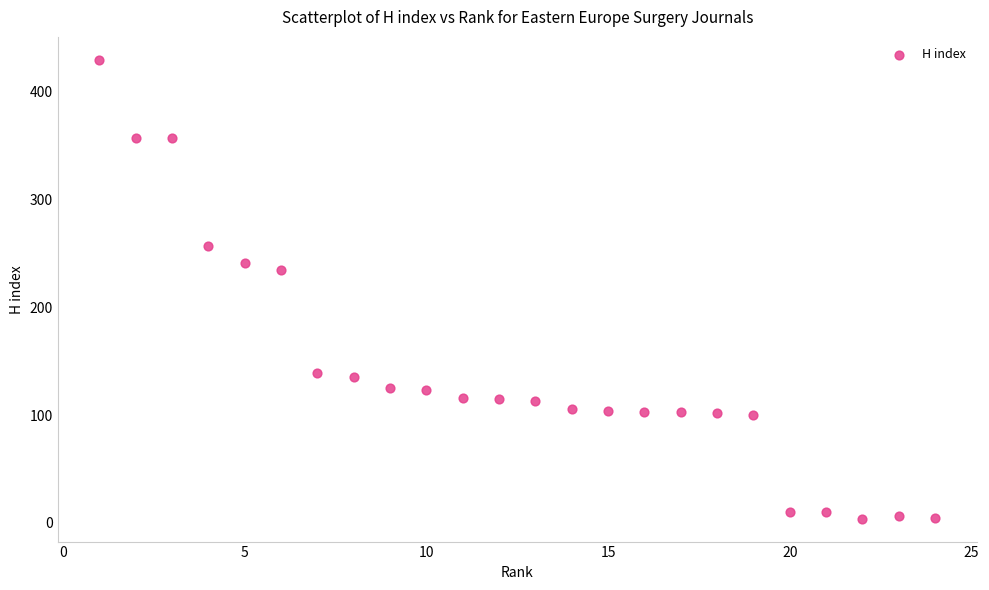

What Y value in the scatter plot is closest to 216?

234